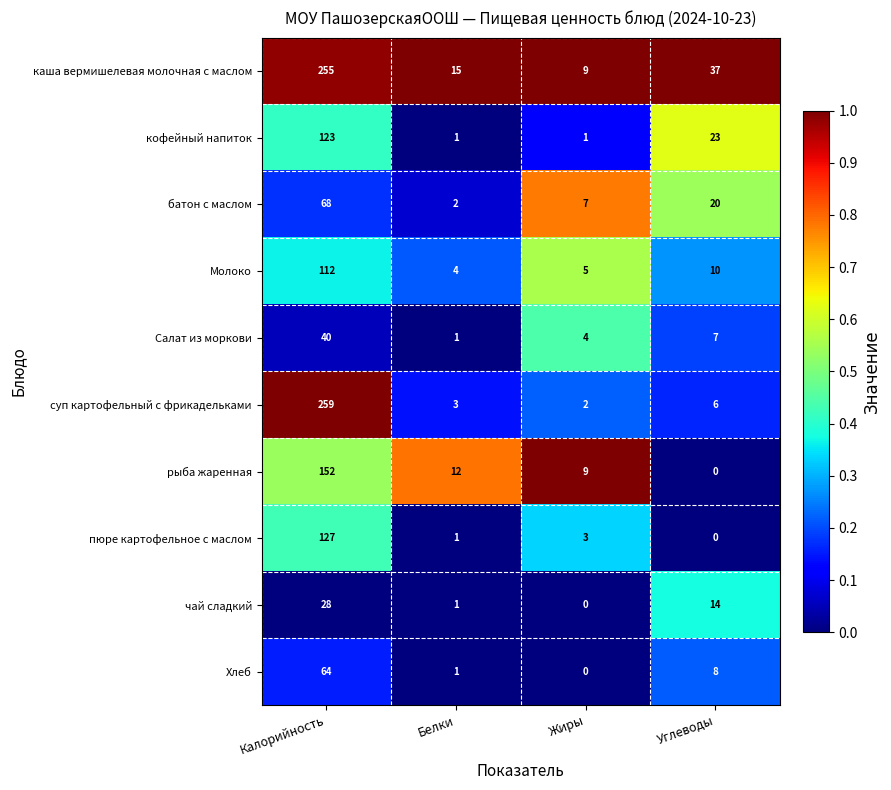

At which category is the sum across all series the highest?

Калорийность